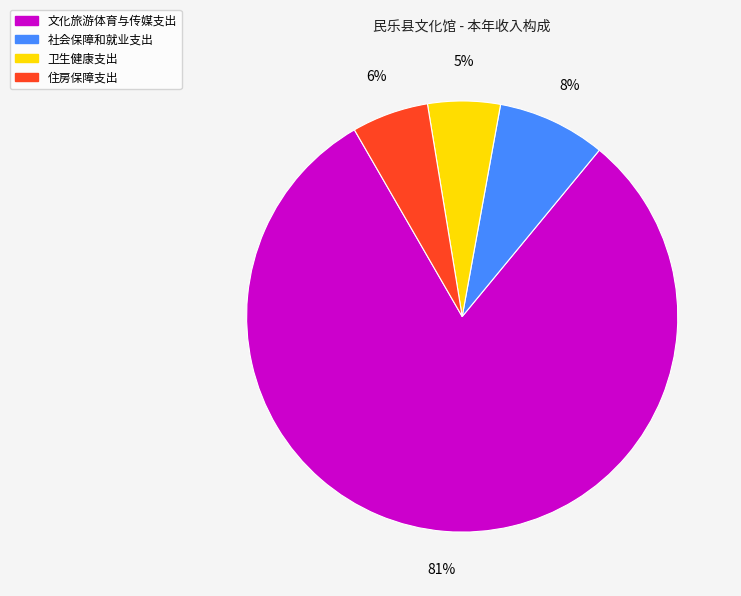

To the nearest percent, what is the average slice percentage?

25%